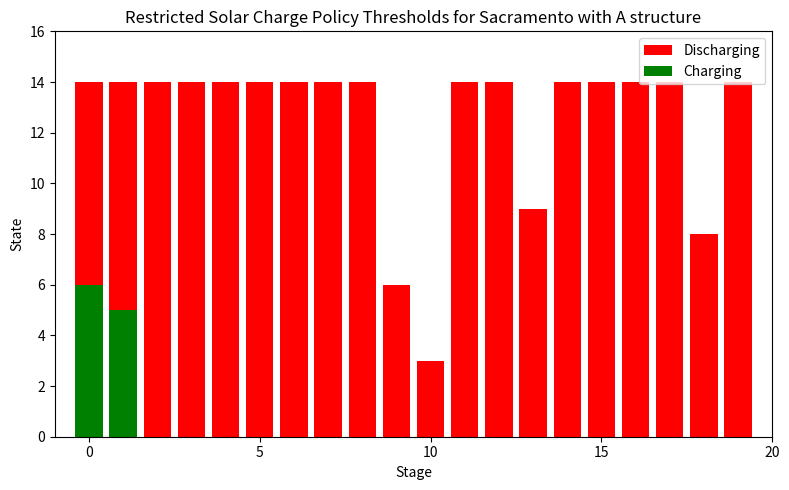

How many groups of bars are there?

20